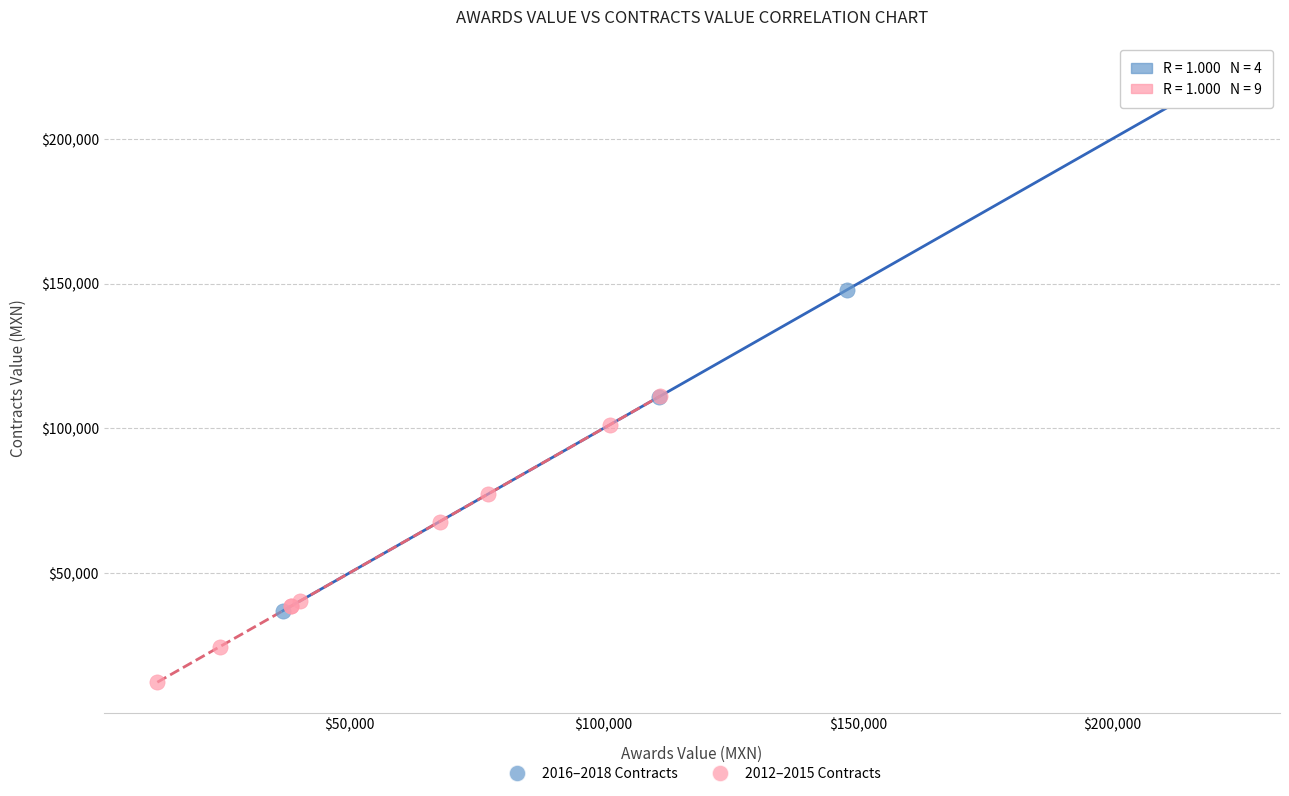

Which series has the largest Y range (max minus min)?

2016–2018 Contracts